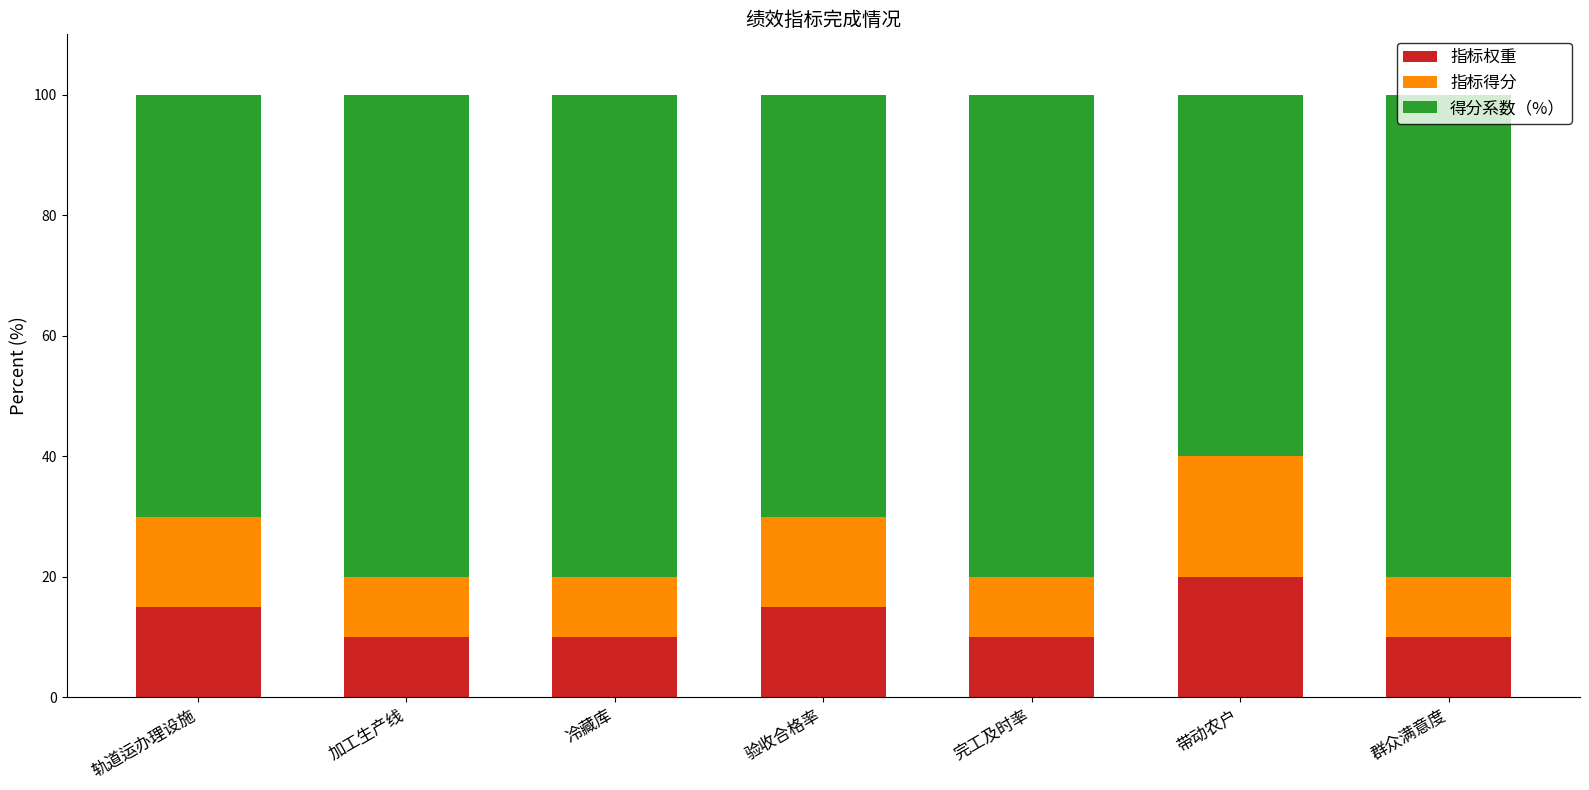

What are all the series names shown in the legend?

指标权重, 指标得分, 得分系数（%）